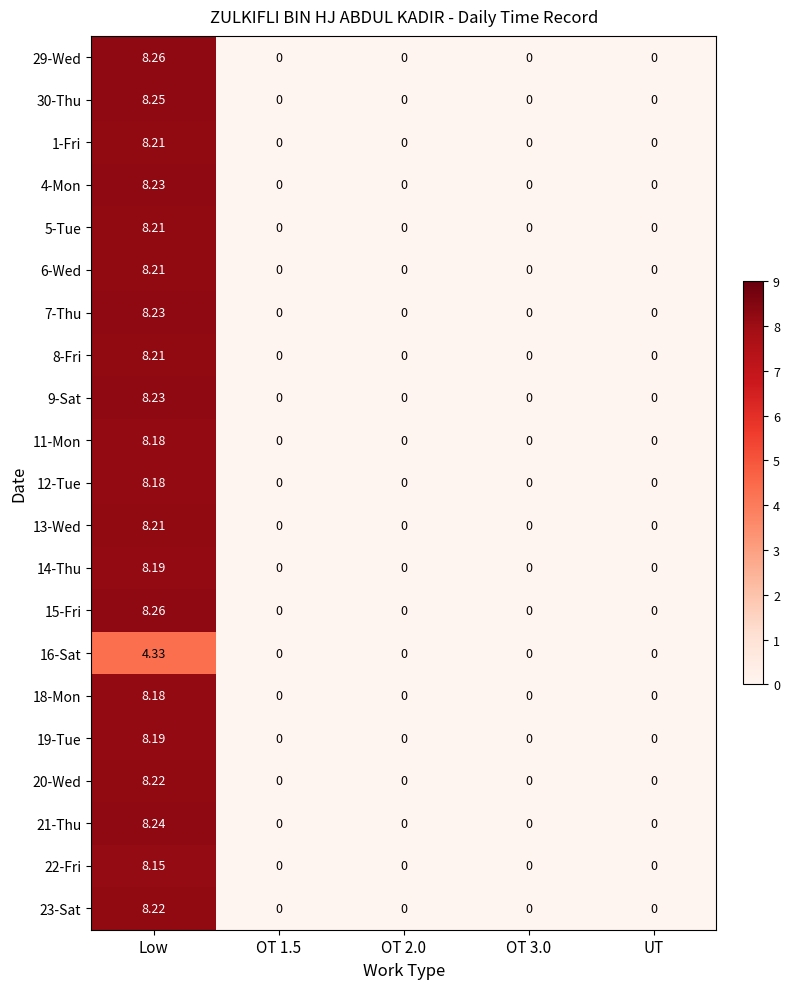

Is the value of 23-Sat at Low greater than the value of 1-Fri at OT 2.0?

Yes